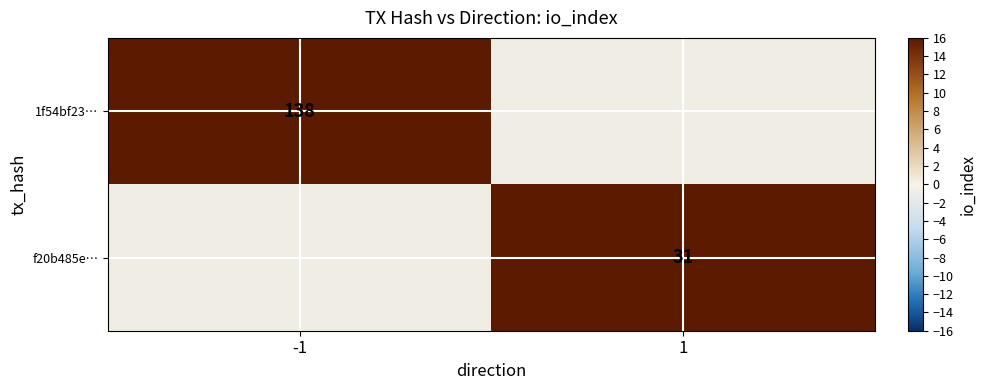

The f20b485e… series shows 12 at 1. True or false?

False